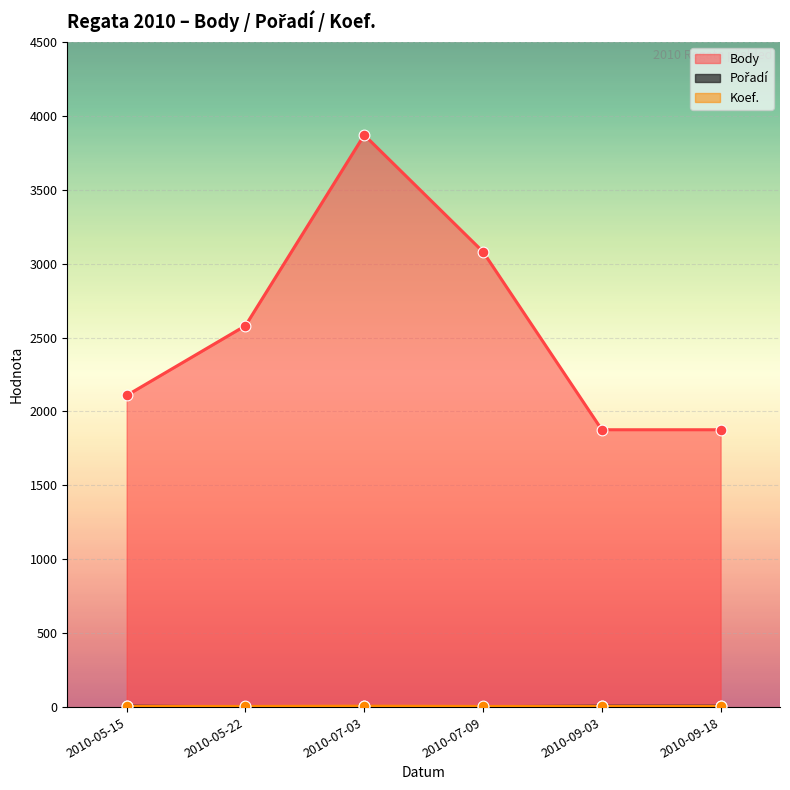

Which series has the largest Y range (max minus min)?

Body